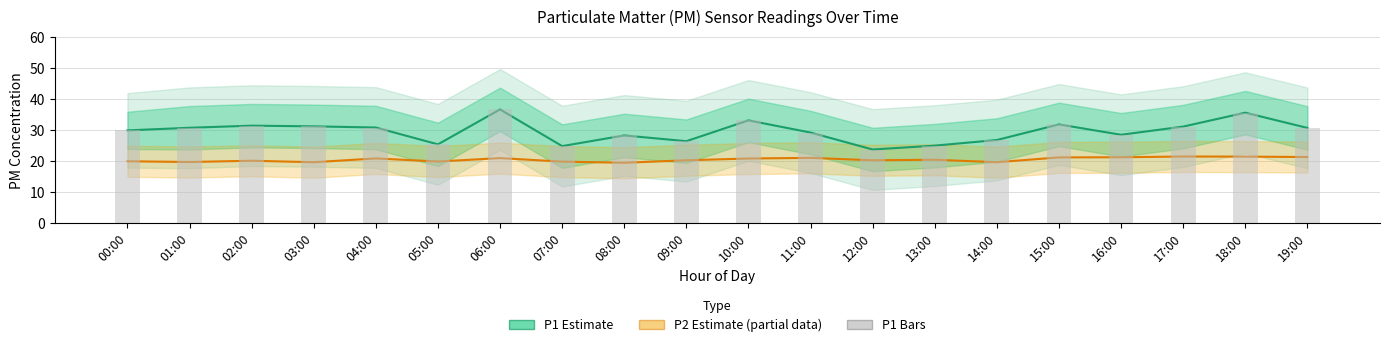

Rank the series by their maximum value, from highest to lowest.

P1 Estimate, P1 bars, P2 Estimate (partial)